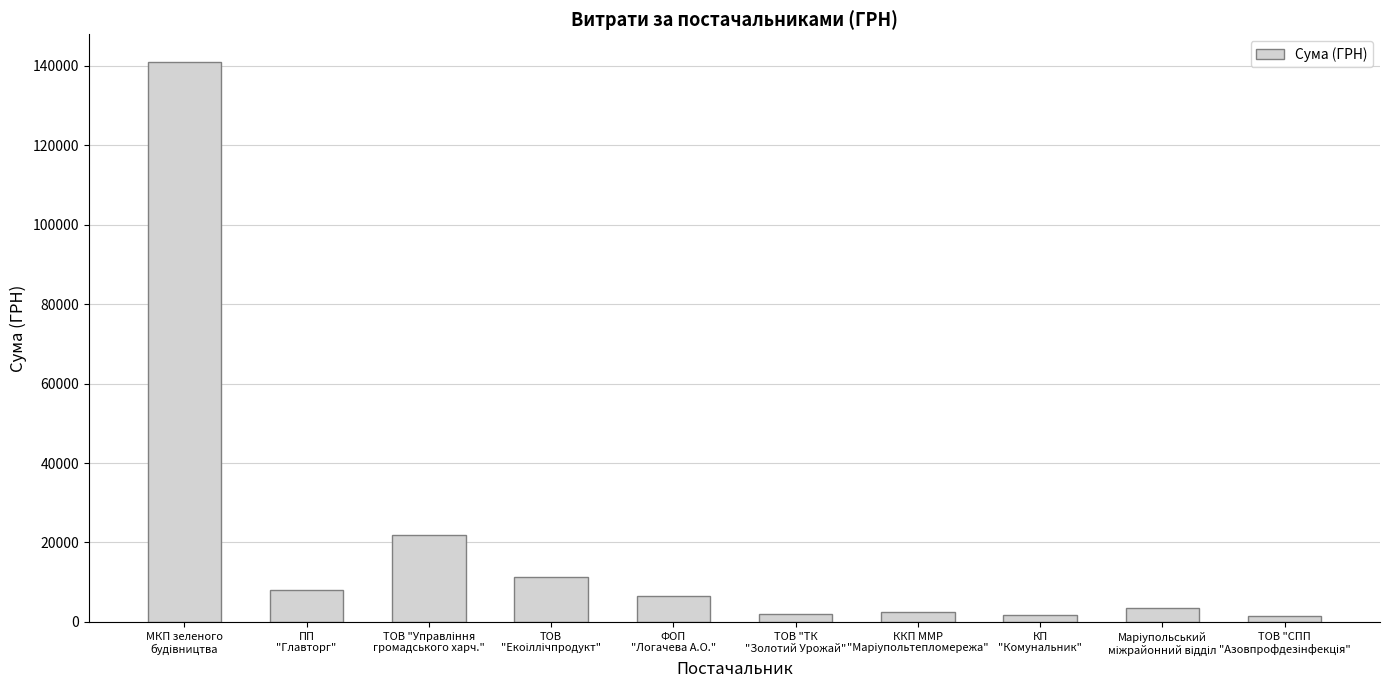

What is the maximum value shown in the chart?

140866.3